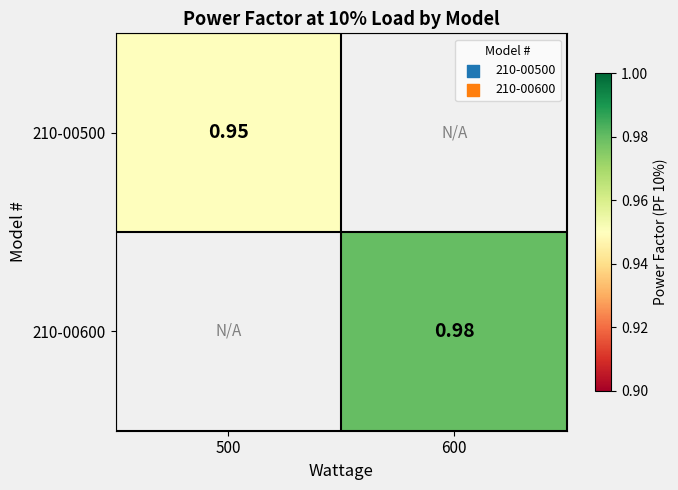

Which category has the lowest value in the 210-00500 series?

500